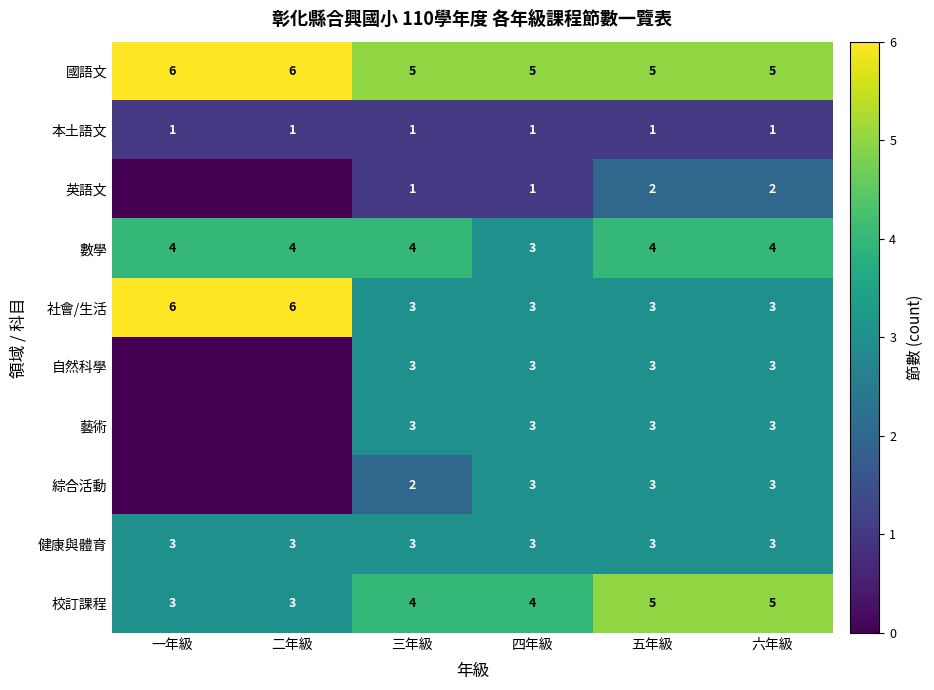

At how many categories does at least one series exceed 0?

6